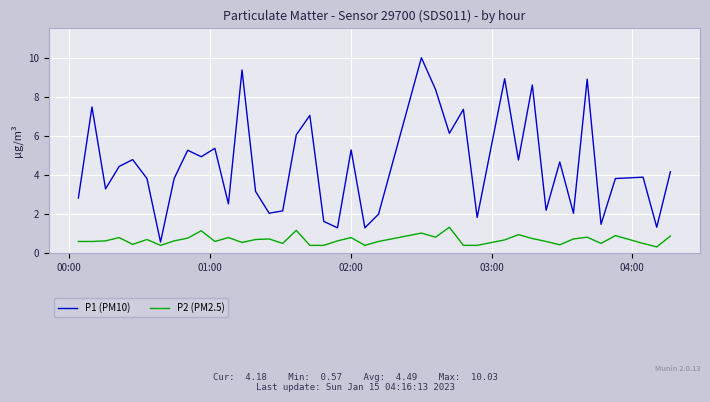

Which series has the widest spread of values?

P1 (PM10)